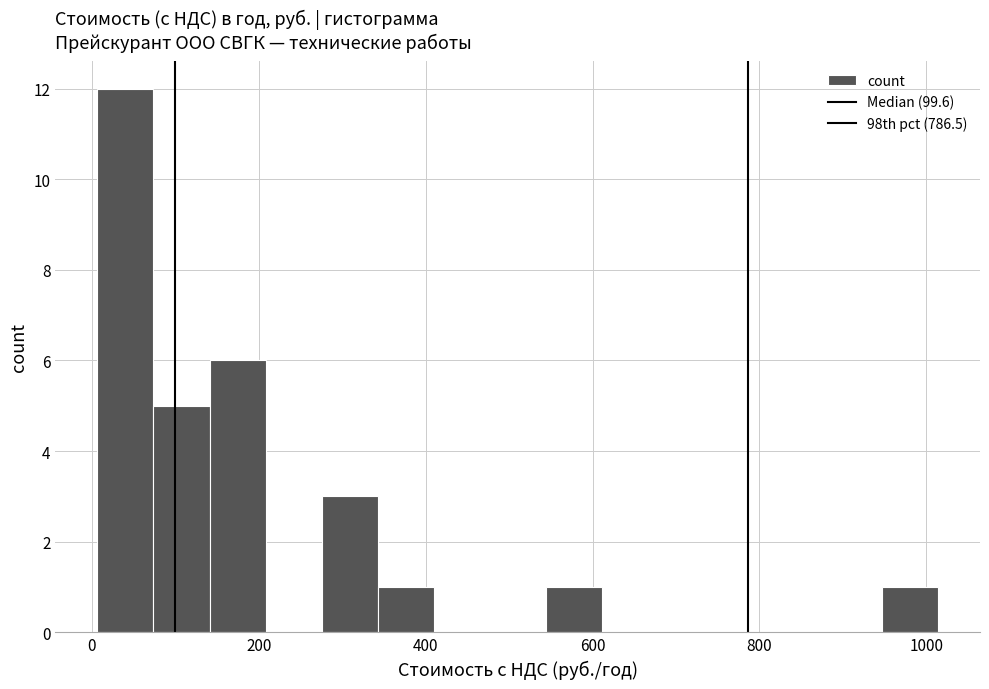

Read against the x-axis, roughly where is the centre of the tallest bar?

40